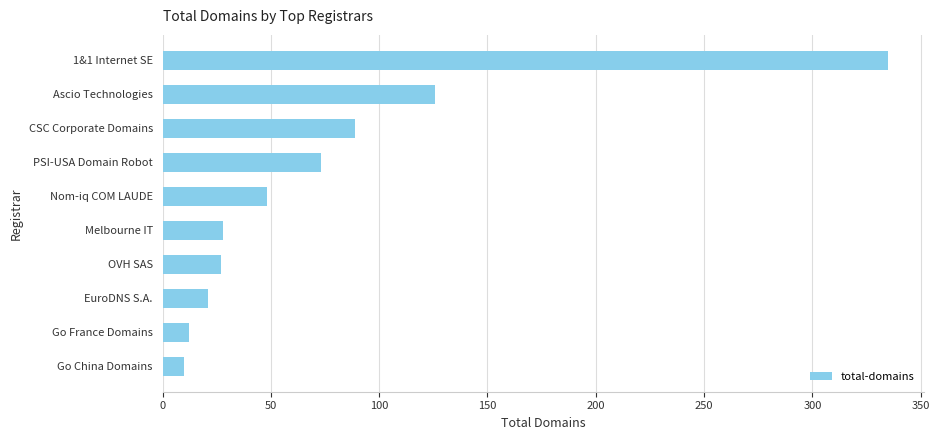

How many data points are less than 48?

5